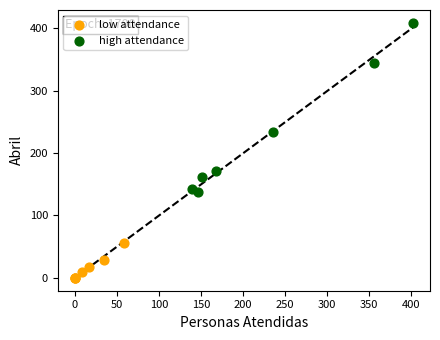

Which series contains the lowest Y value?

low attendance